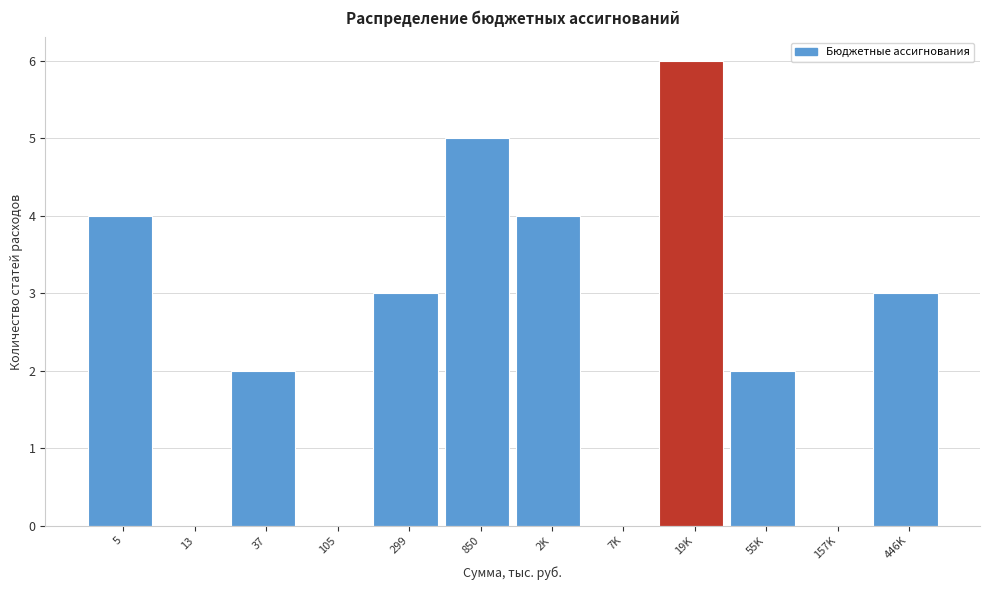

Reading left to right, transcribe all the data shown in this chart.

5=4	13=0	37=2	105=0	299=3	850=5	2K=4	7K=0	19K=6	55K=2	157K=0	446K=3